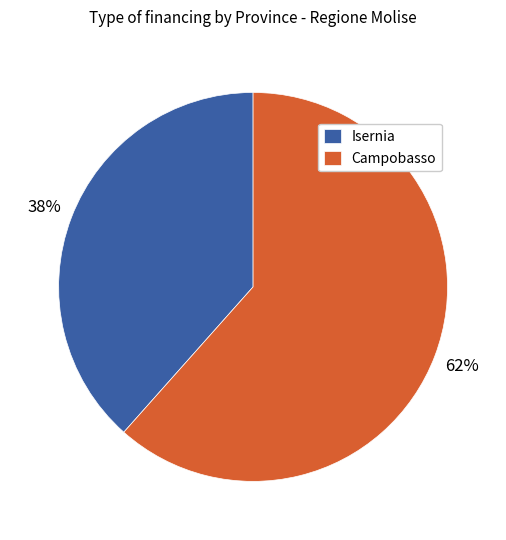

What percentage is the Campobasso slice, to the nearest percent?

62%